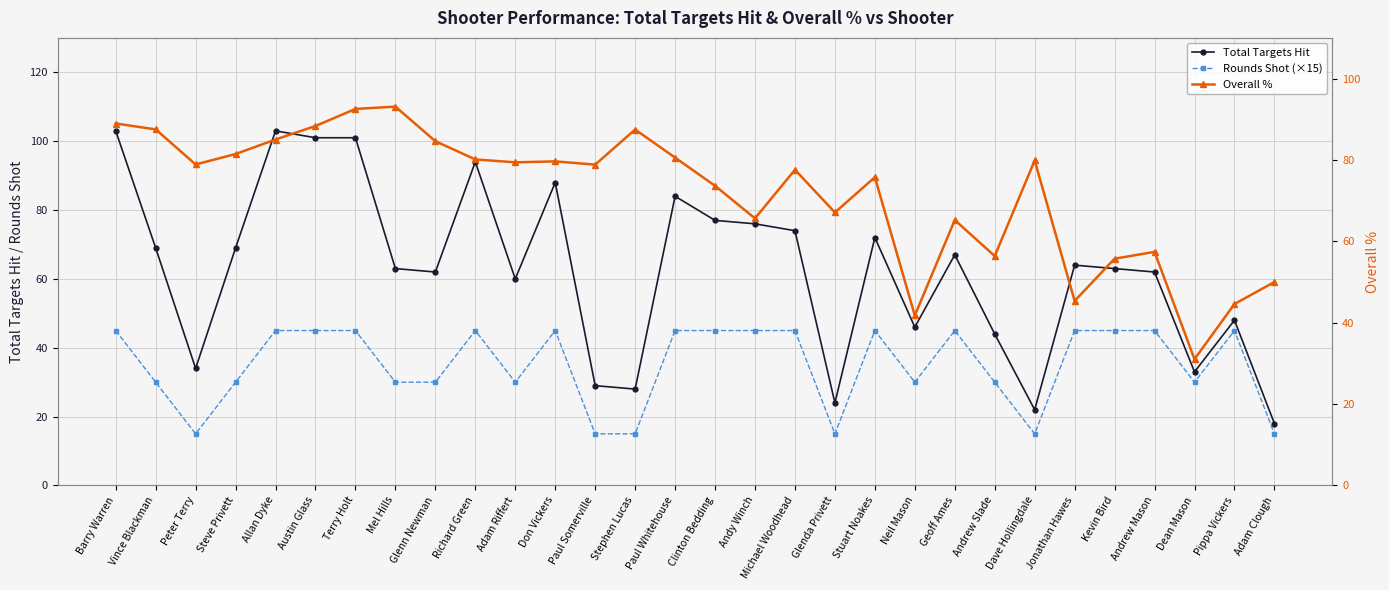

Where do Rounds Shot (×15) and Overall % first cross each other?

Dean Mason and Pippa Vickers